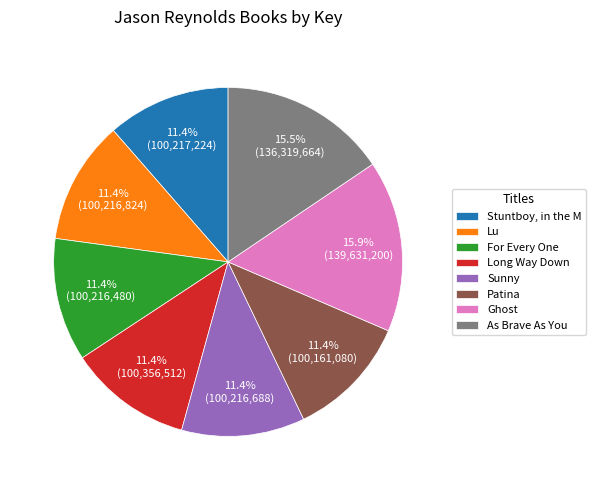

Approximately how many times larger is the value at Stuntboy, in the M compared to Lu?

1.0